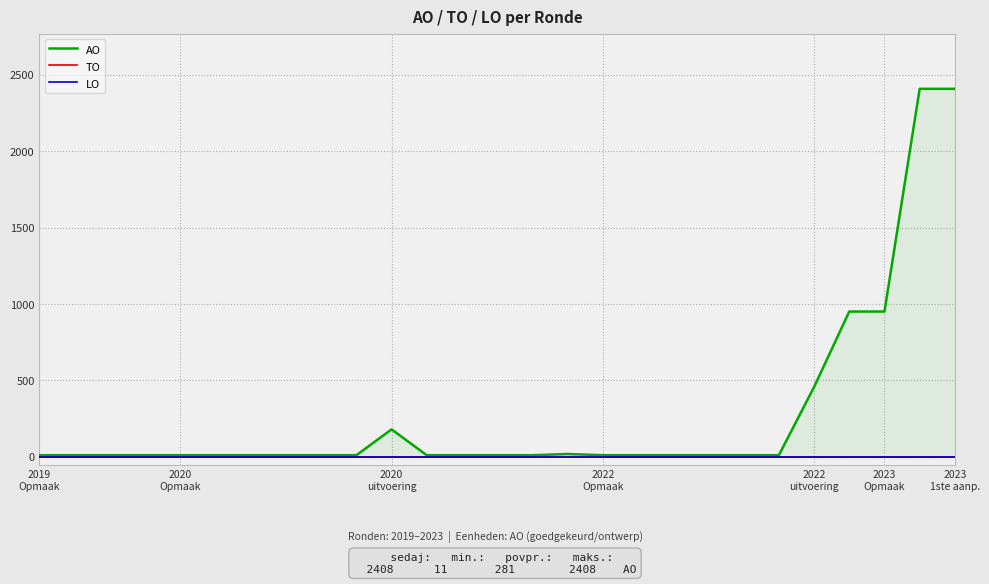

Which series has the largest total across all categories?

AO